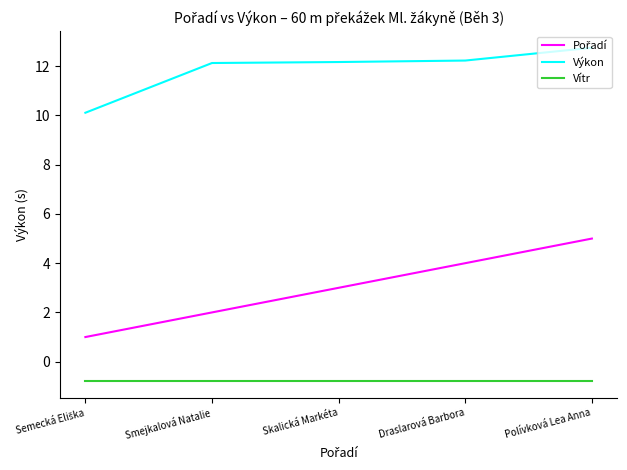

What is the maximum value for Výkon?

12.8